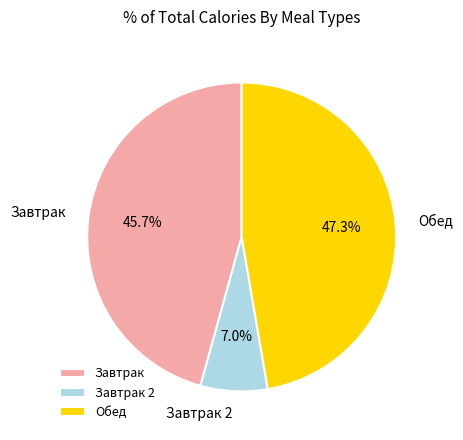

Between Обед and Завтрак 2, which is larger?

Обед